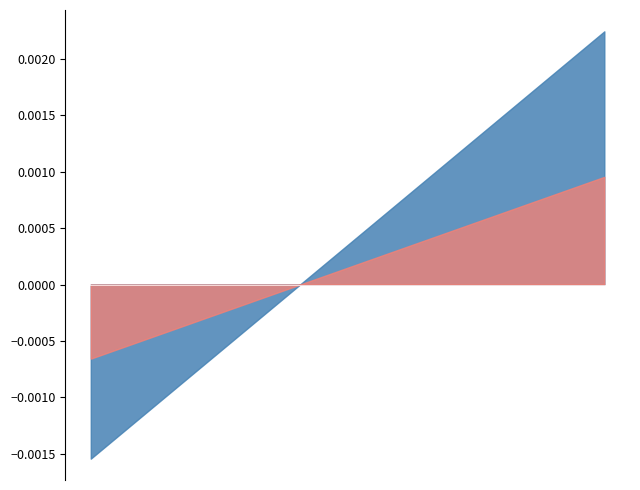

Rank the series by their average value, from highest to lowest.

Total Votes Cast, Shawn E. Donahue